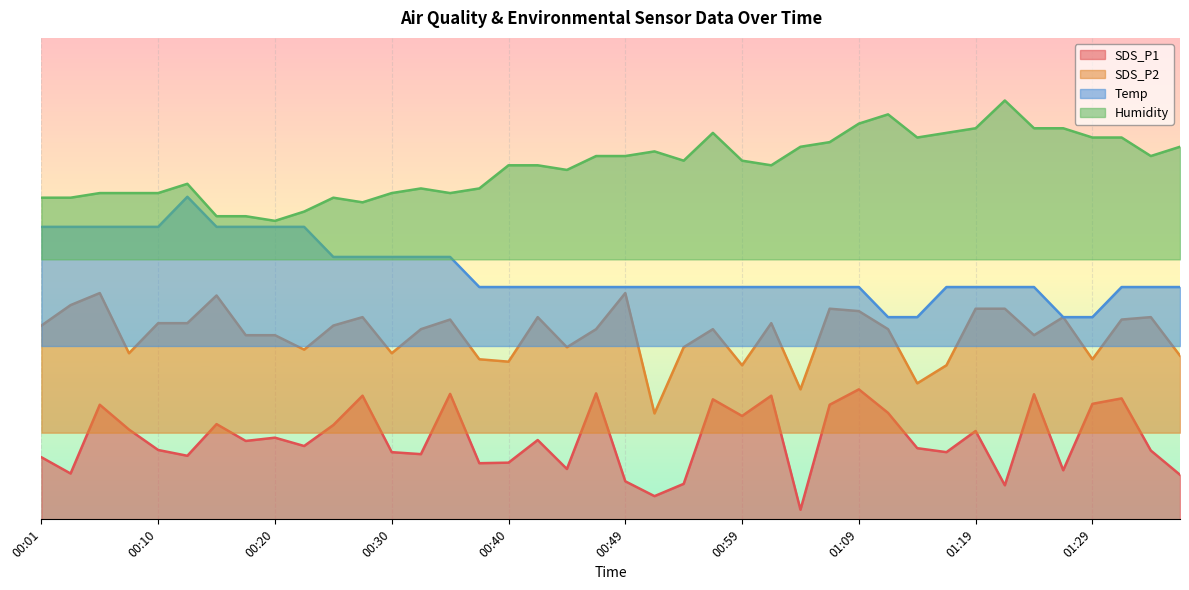

What are all the series names shown in the legend?

SDS_P1, SDS_P2, Temp, Humidity